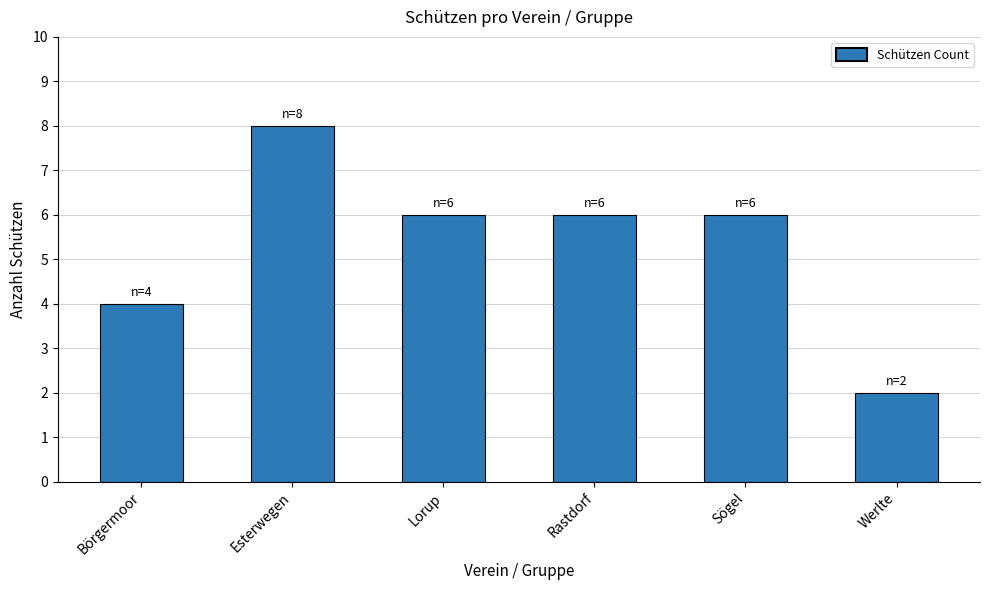

How many bars are there in total?

6